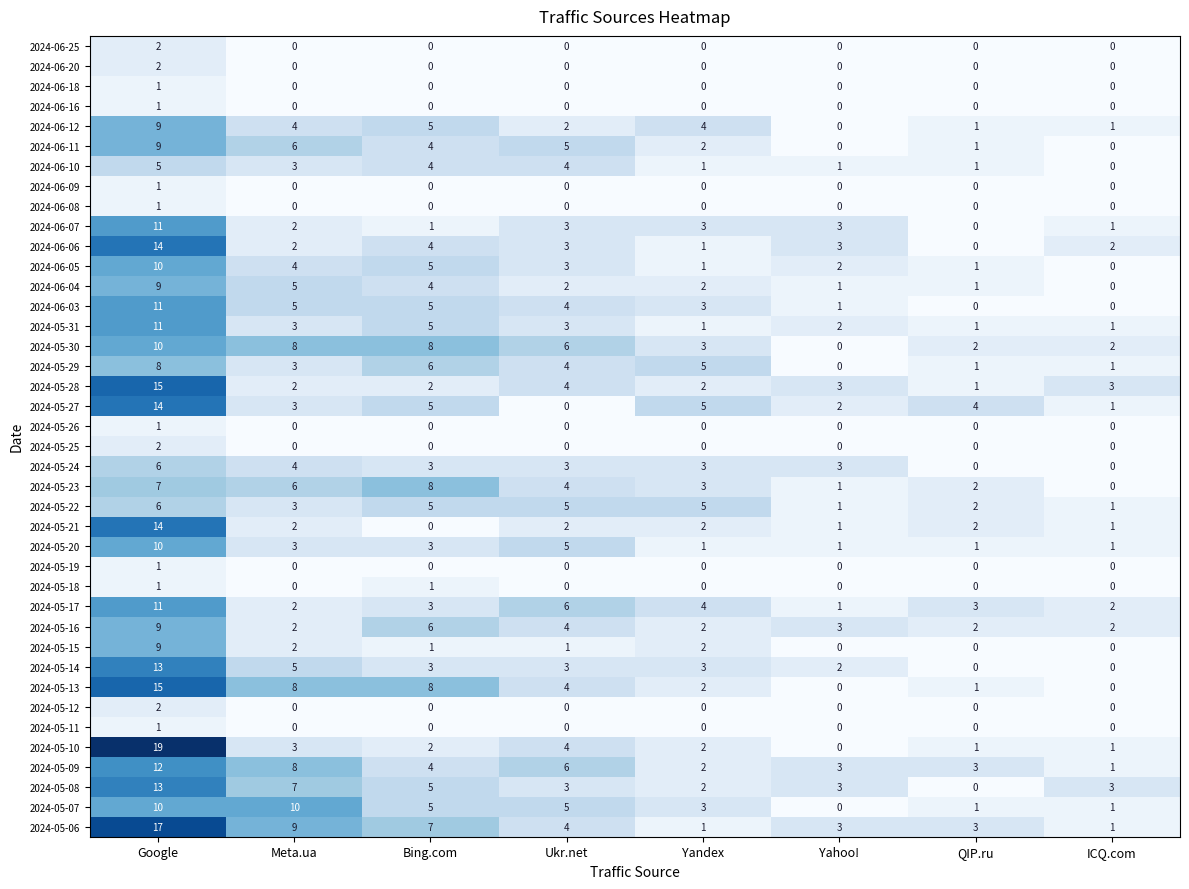

The value of 2024-05-28 at Google is 8. True or false?

False